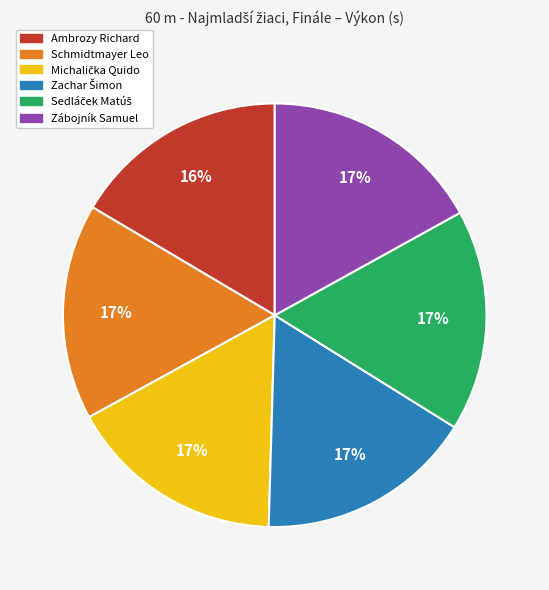

The Schmidtmayer Leo slice represents 17% of the pie. True or false?

True